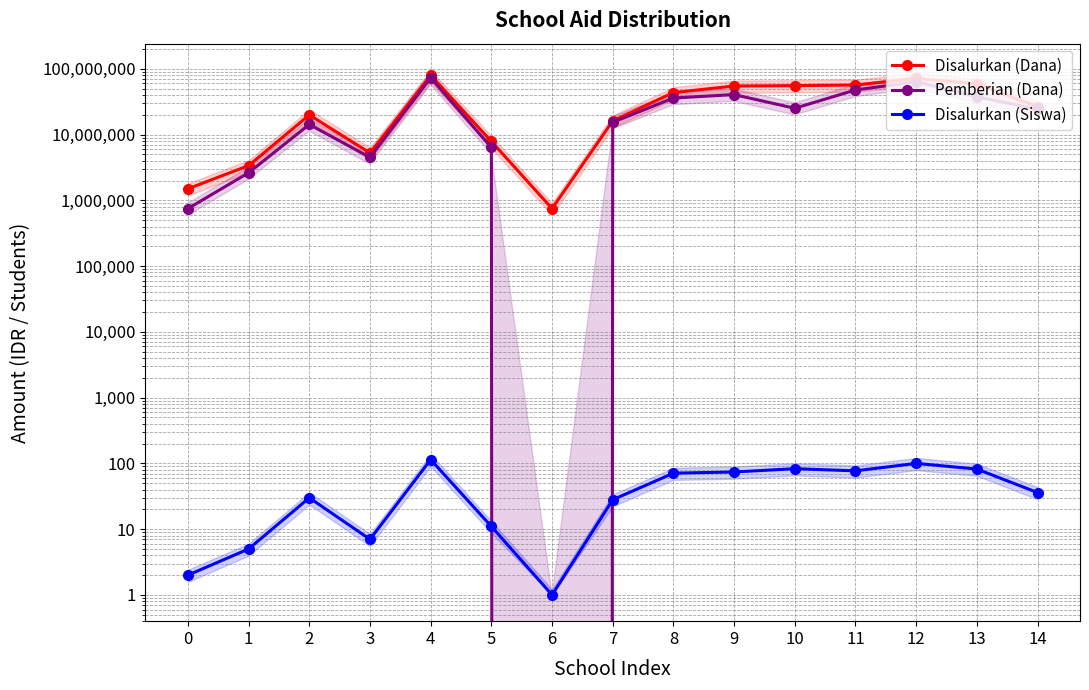

What is the sum of the Disalurkan (Siswa) values at 3 and 1?

12